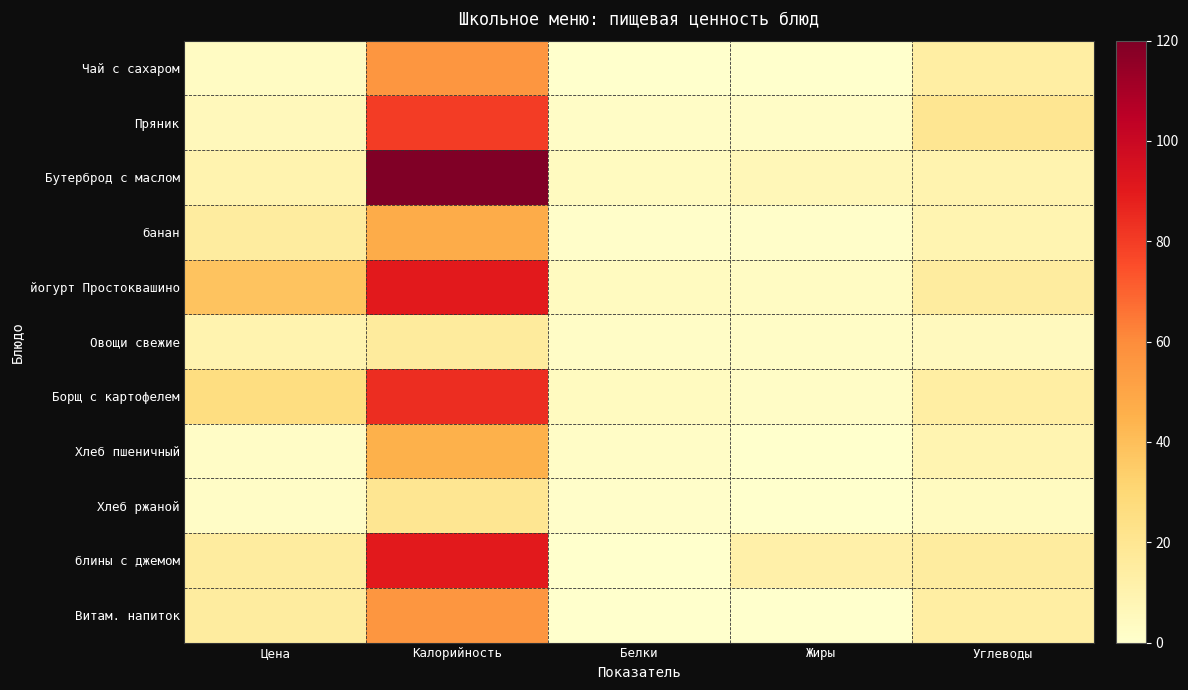

Which series has the largest total across all categories?

Бутерброд с маслом